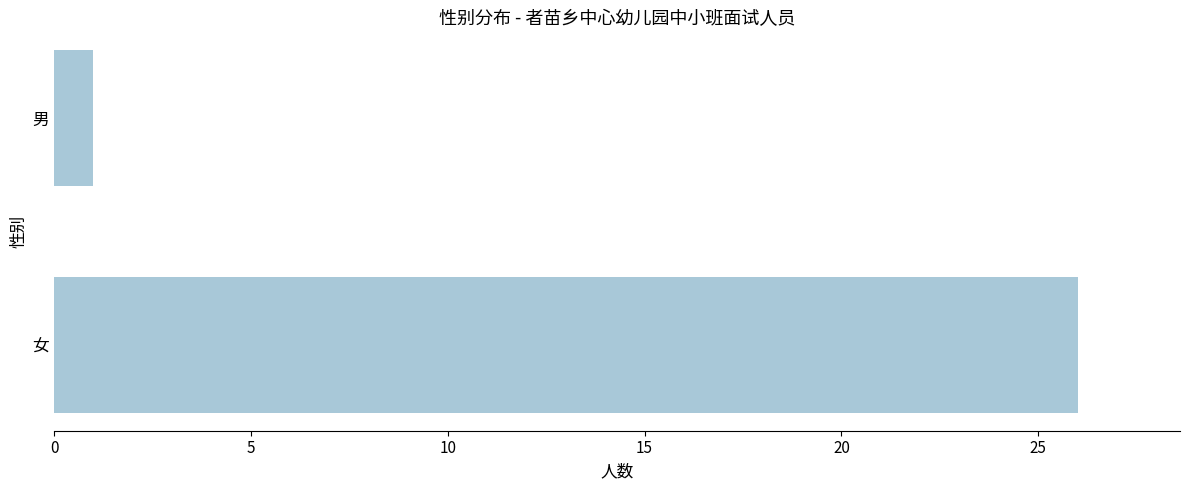

Between 女 and 男, which is larger?

女